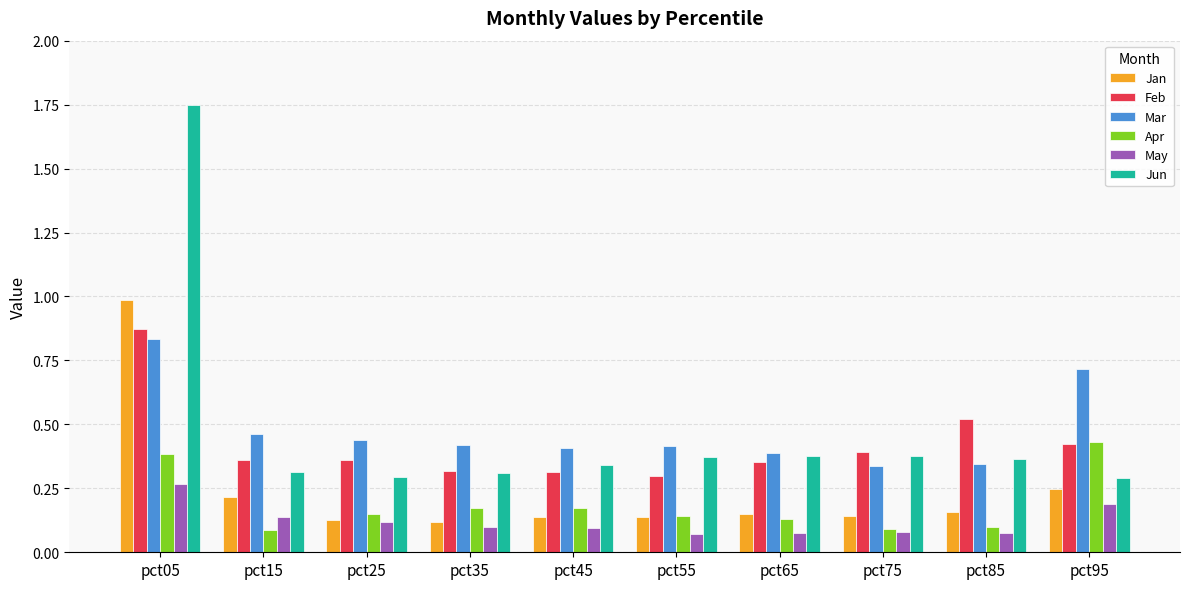

Which series changed the most between pct55 and pct85?

Feb